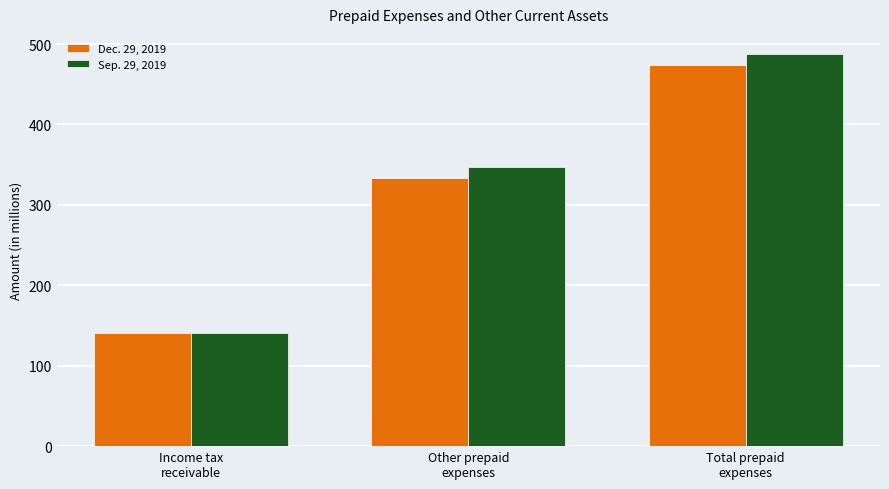

Reading left to right, what are all the values shown in this chart?

Dec. 29, 2019: Income tax
receivable=141.0	Other prepaid
expenses=333.0	Total prepaid
expenses=474.0
Sep. 29, 2019: Income tax
receivable=141.1	Other prepaid
expenses=347.1	Total prepaid
expenses=488.2